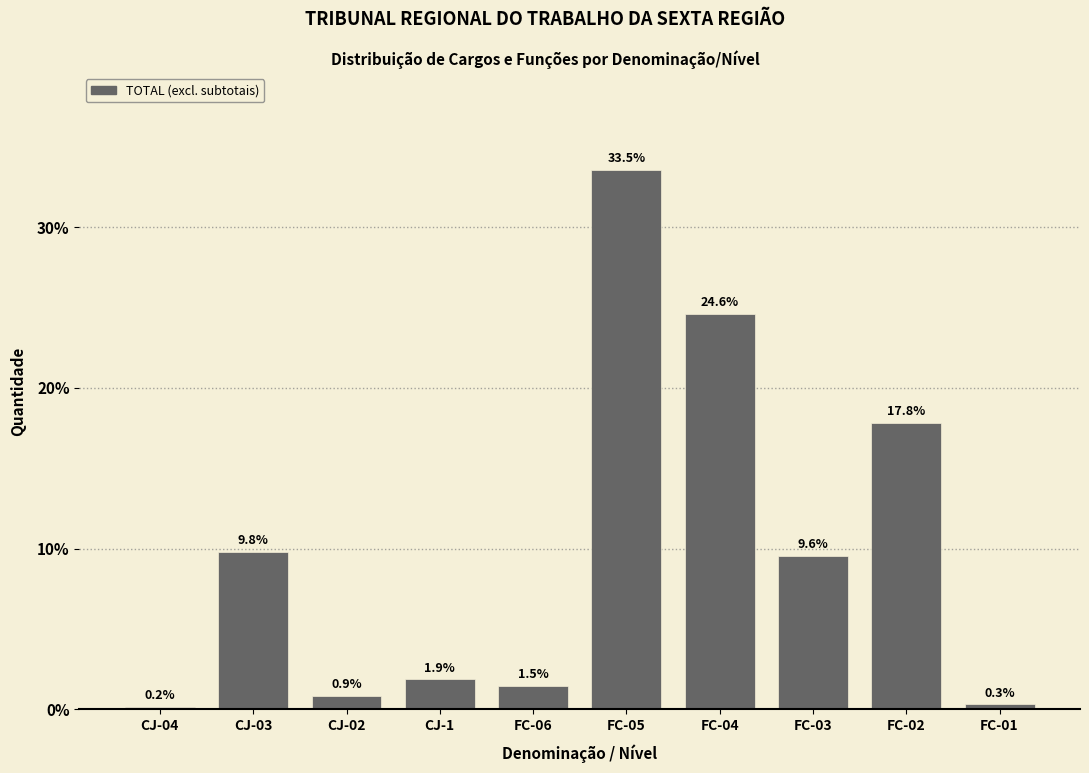

Reading right to left, what are all the values shown in this chart?

FC-01=0.3	FC-02=17.8	FC-03=9.6	FC-04=24.6	FC-05=33.5	FC-06=1.5	CJ-1=1.9	CJ-02=0.9	CJ-03=9.8	CJ-04=0.2